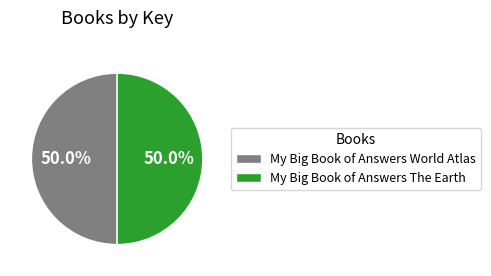

Combined, what portion of the pie is My Big Book of Answers The Earth and My Big Book of Answers World Atlas?

100.0%